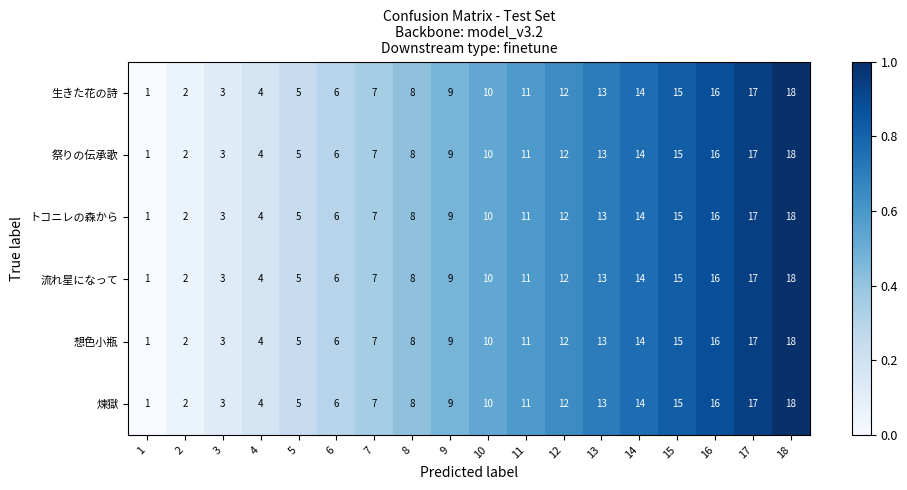

What is the total value across all series at 5?

30